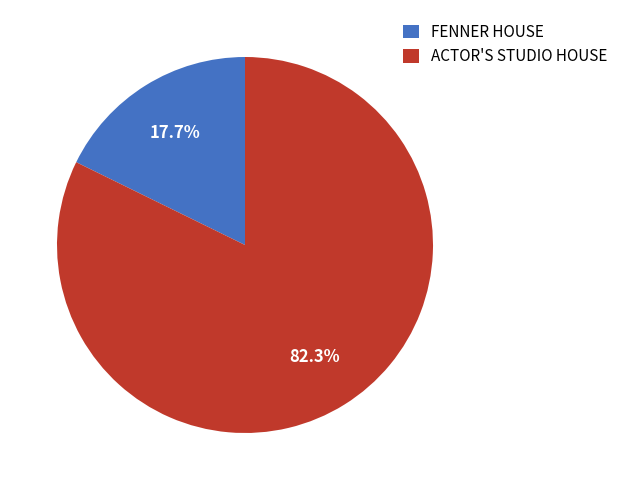

To the nearest percent, what is the difference between the largest and smallest slice percentages?

65%